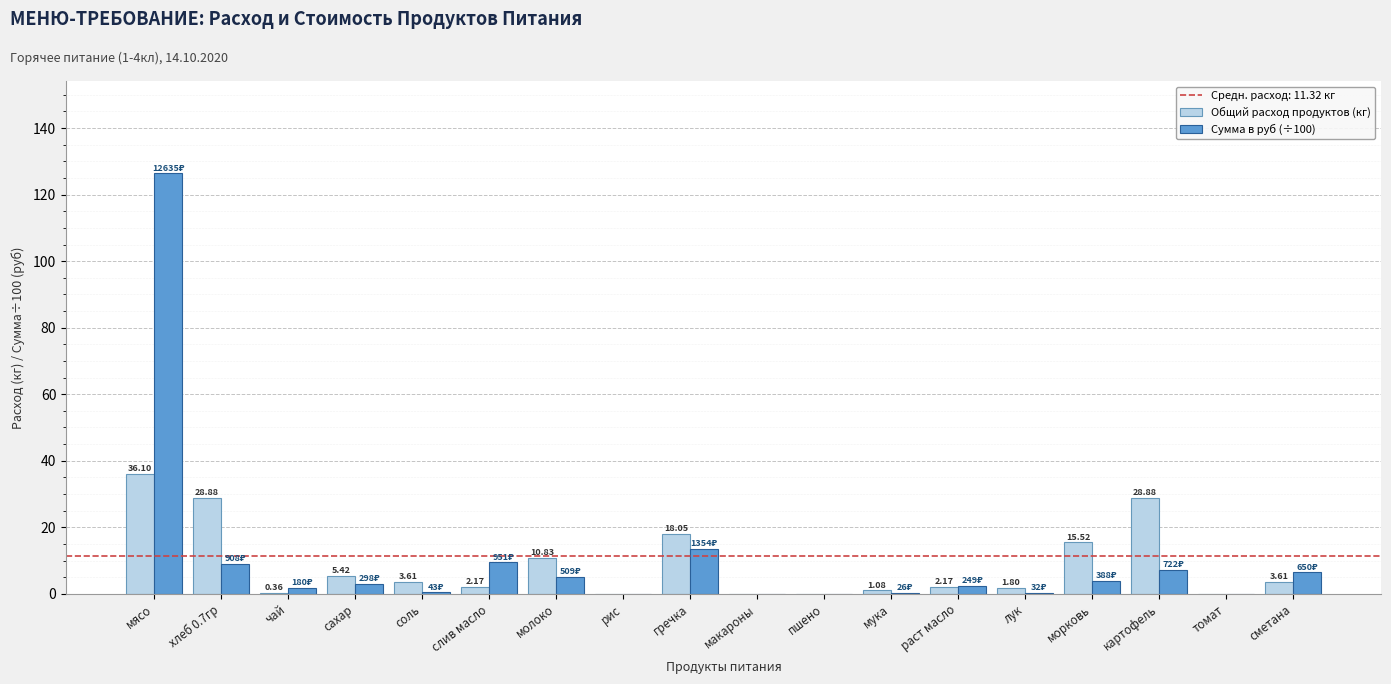

Is the value of Сумма в руб (÷100) at мясо greater than the value of Общий расход продуктов (кг) at картофель?

Yes